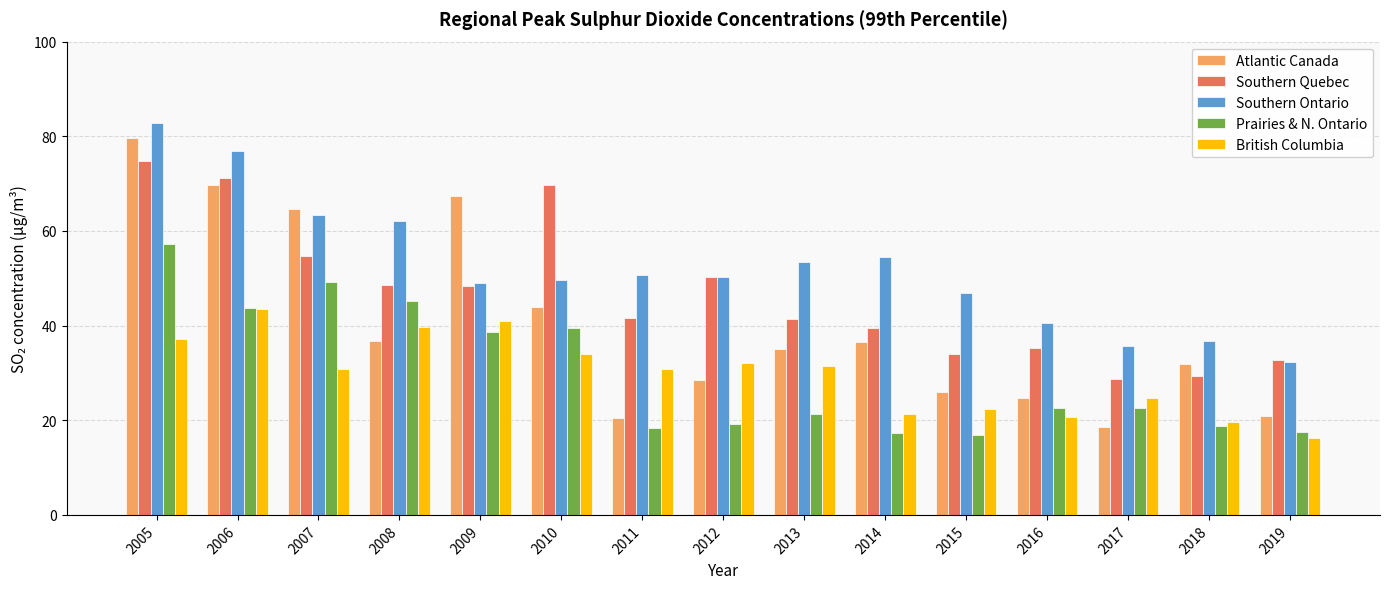

Which series has the widest spread of values?

Atlantic Canada